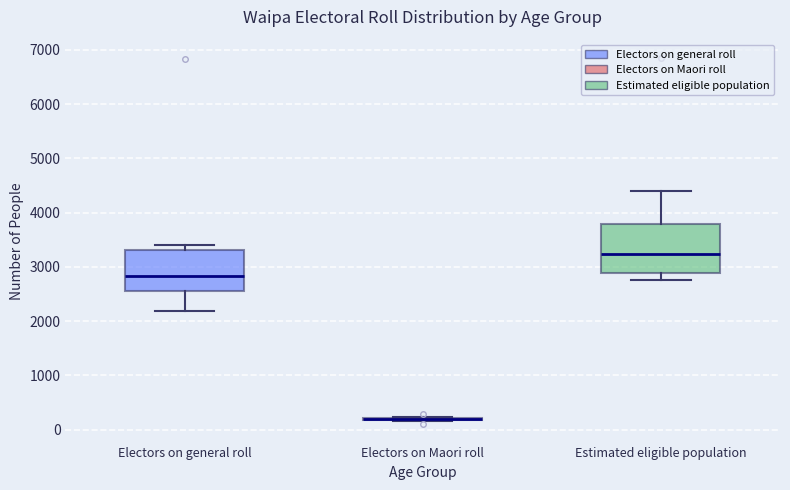

Reading left to right, read every box against the y-axis: the position of its median line, the range the box covers, and the ends of its whiskers. The values are not printed on the chart, so give them approximately, as read against the axis.

Electors on general roll: median 2800, box 2600 to 3300, whiskers 2200 to 3400
Electors on Maori roll: box collapsed to a line at 200, whiskers 200 to 200
Estimated eligible population: median 3200, box 2900 to 3800, whiskers 2800 to 4400